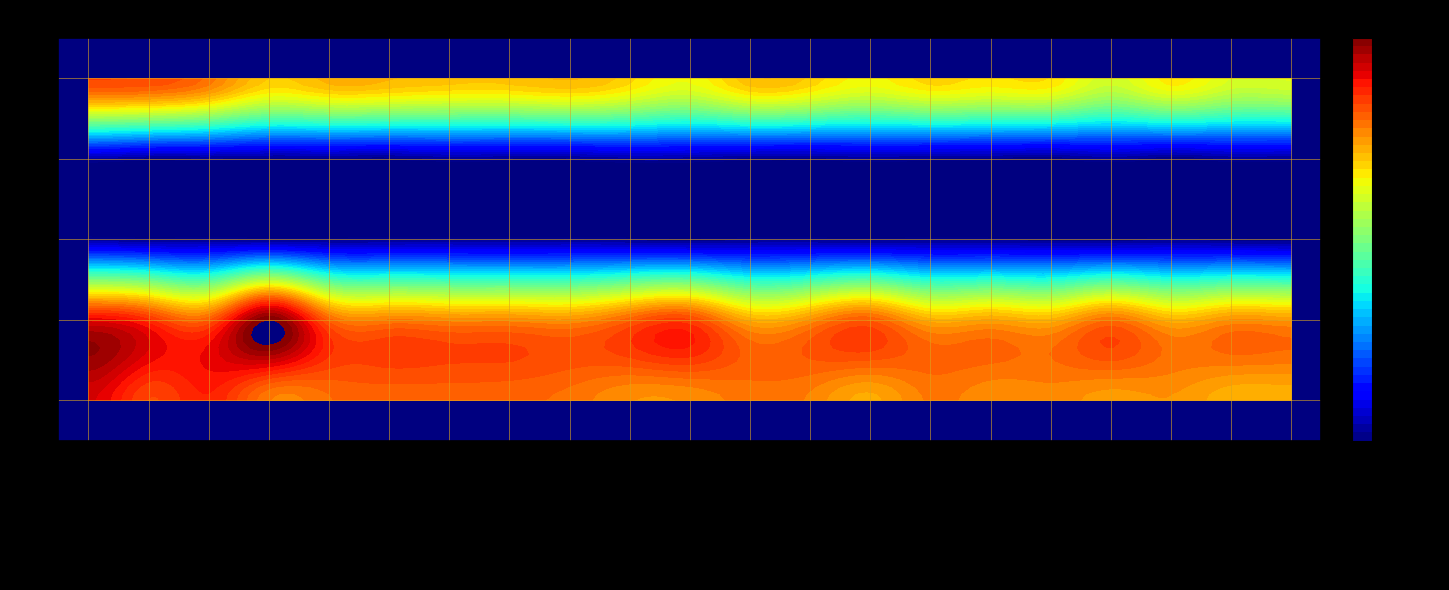

Is it true that 4 equals 87 at James Leo Bedard?

False